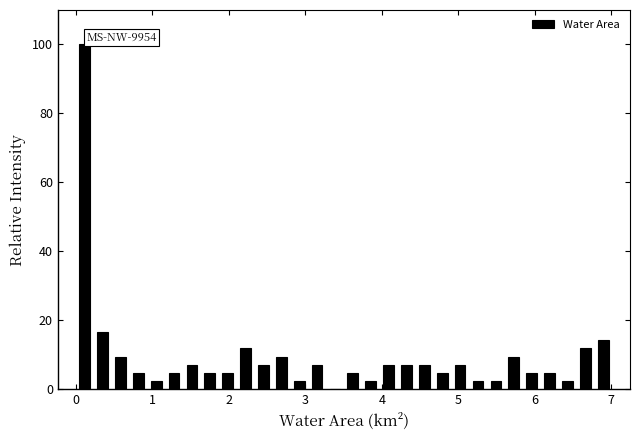

Around what value on the x-axis is the tallest bar? Give the approximate position of its centre, as read against the axis.

0.1